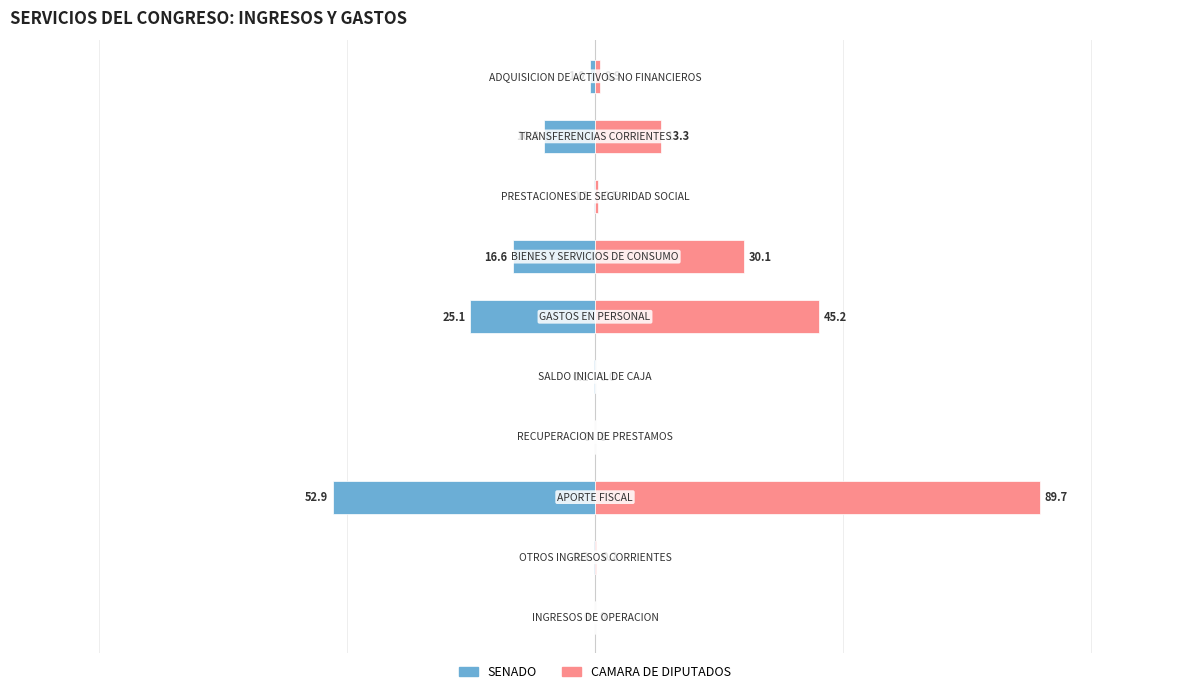

Does the chart contain any negative values?

Yes